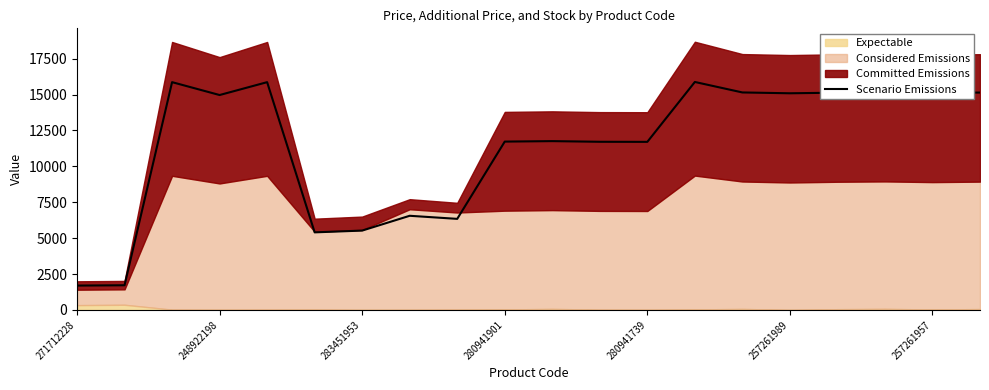

Reading left to right, extract all data points from this chart.

1694.4	1716.5	15862.5	14965.3	15861.7	5401.1	5525.1	6555.8	6340.9	11722.3	11755.5	11709.6	11703.6	15875.3	15145.4	15087.6	15130.1	15150.5	15109.7	15137.8